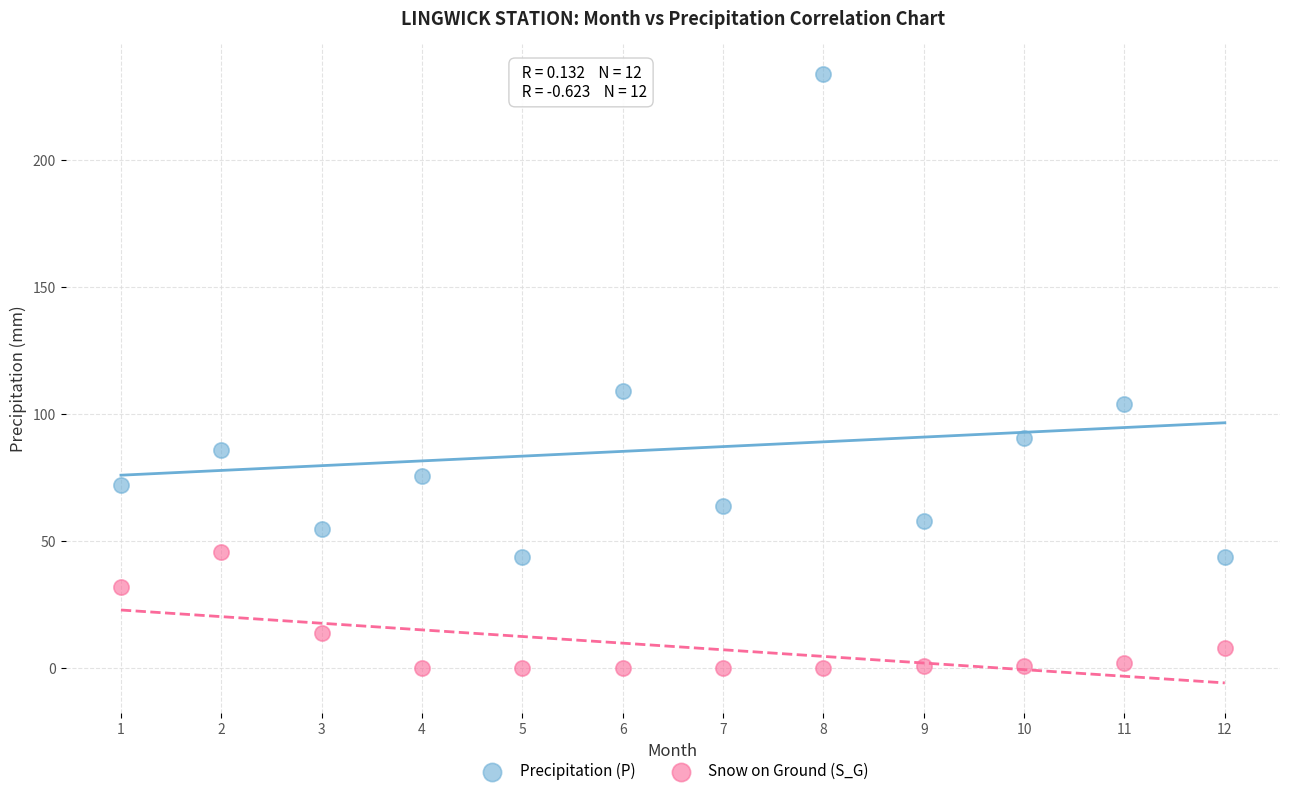

Which series reaches the minimum Y coordinate?

Snow on Ground (S_G)